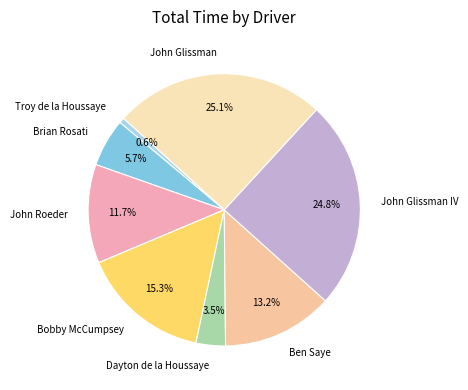

Does Troy de la Houssaye account for over 50% of the chart?

No